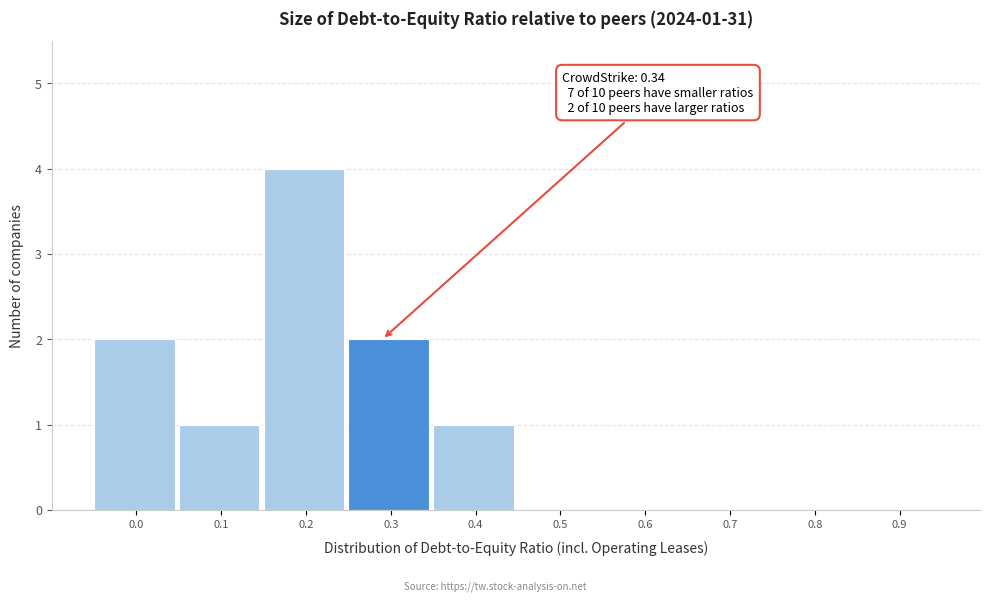

Reading left to right, transcribe all the data shown in this chart.

0.0=2	0.1=1	0.2=4	0.3=2	0.4=1	0.5=0	0.6=0	0.7=0	0.8=0	0.9=0